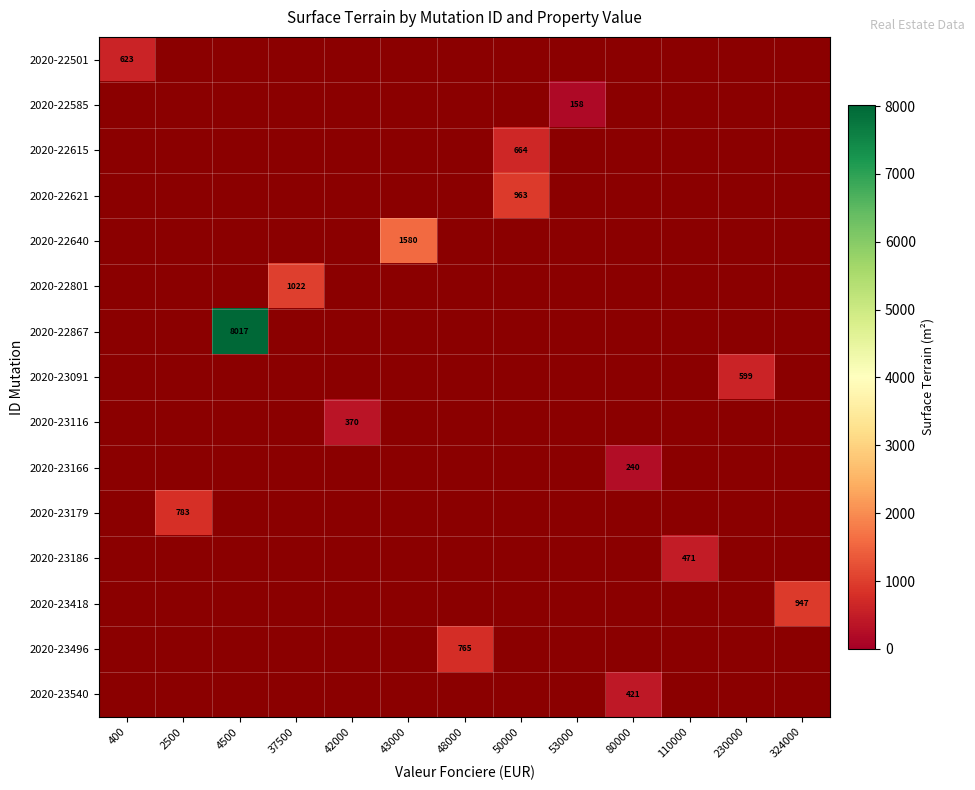

True or false: 2020-22867 has a value of 13634 at 4500.

False